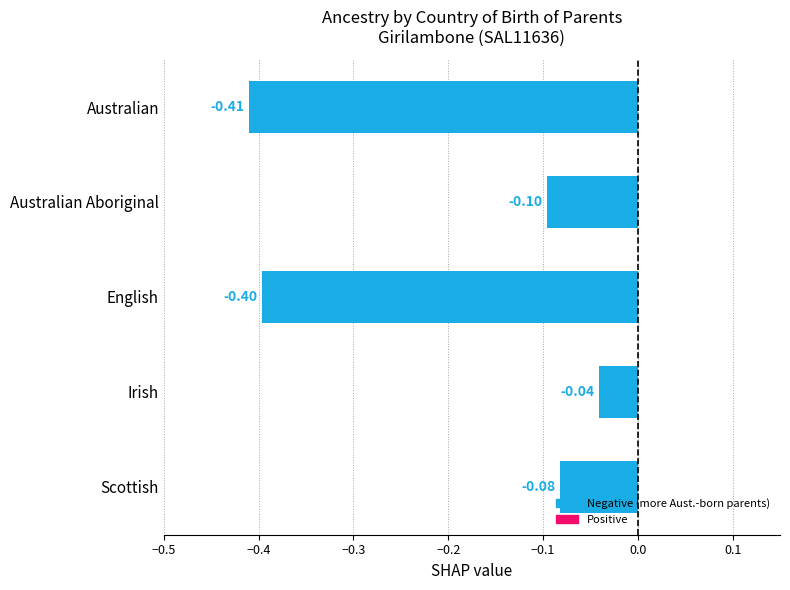

Does the chart contain stacked bars?

No